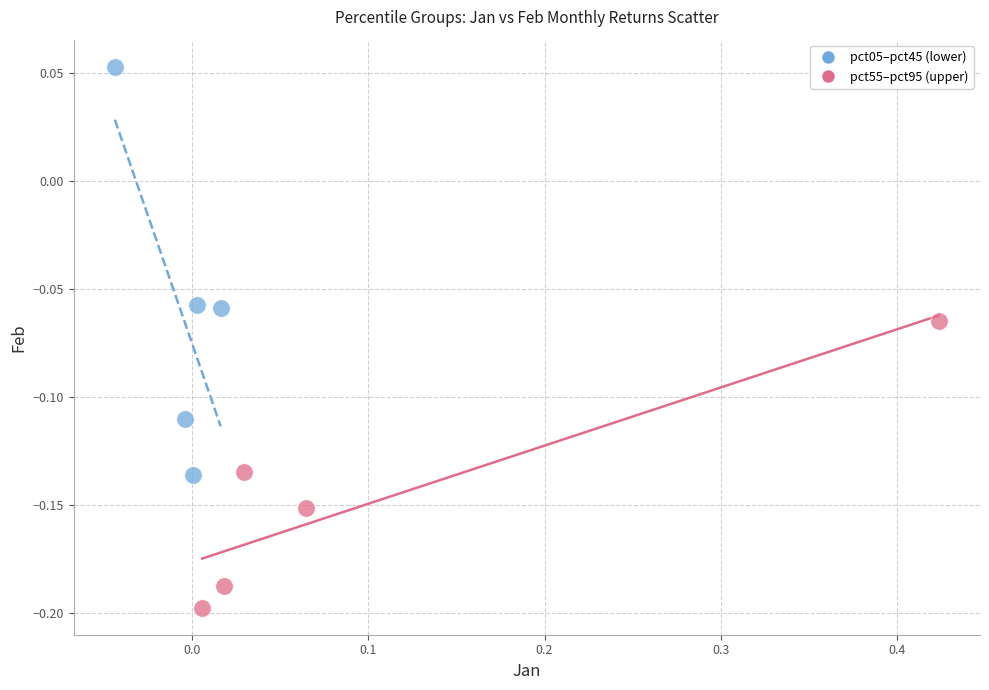

Which series contains the highest Y value?

pct05–pct45 (lower)